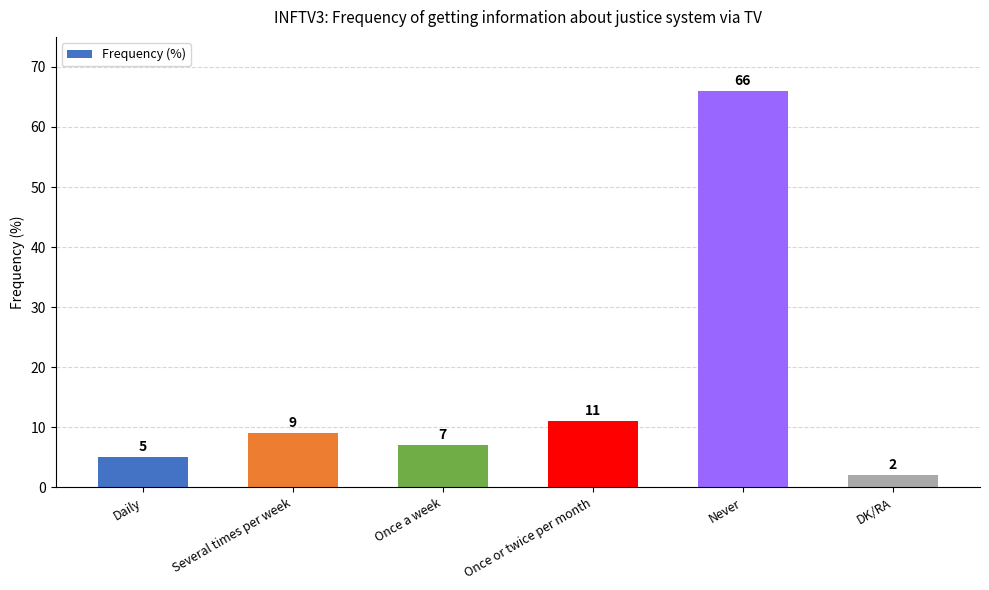

Reading left to right, extract all data points from this chart.

Daily=5	Several times per week=9	Once a week=7	Once or twice per month=11	Never=66	DK/RA=2